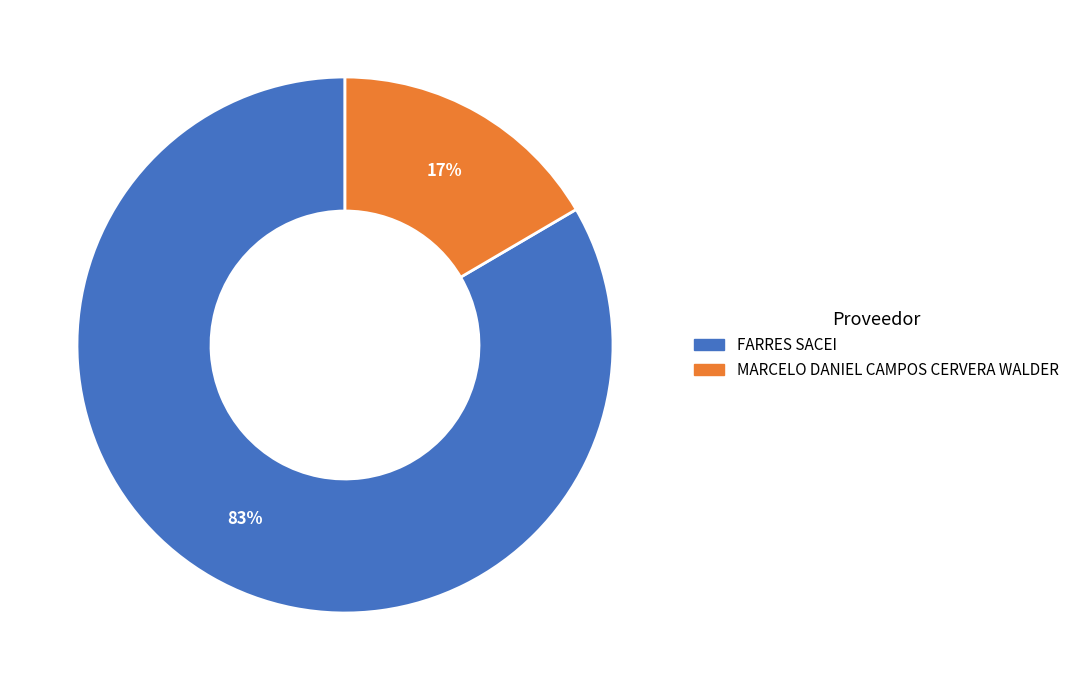

To the nearest percent, what is the average slice percentage?

50%